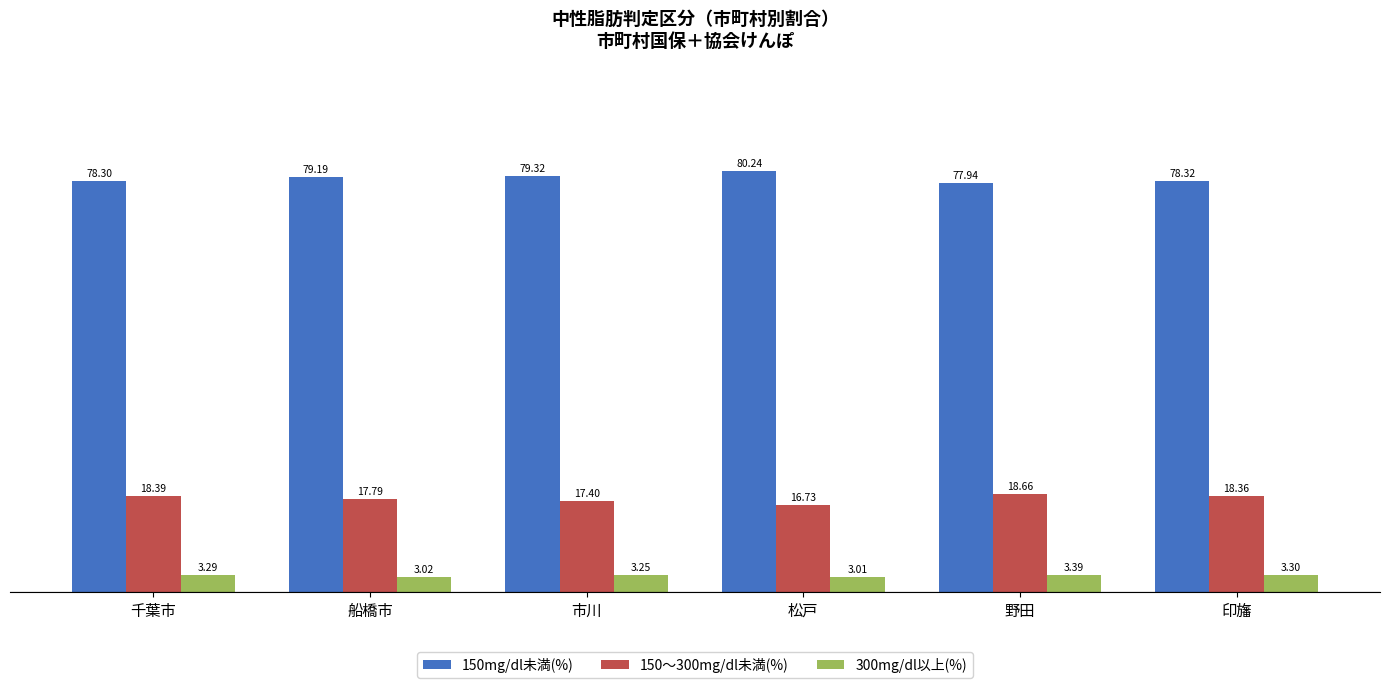

What is the difference between the 150～300mg/dl未満(%) values at 野田 and 印旛?

0.3